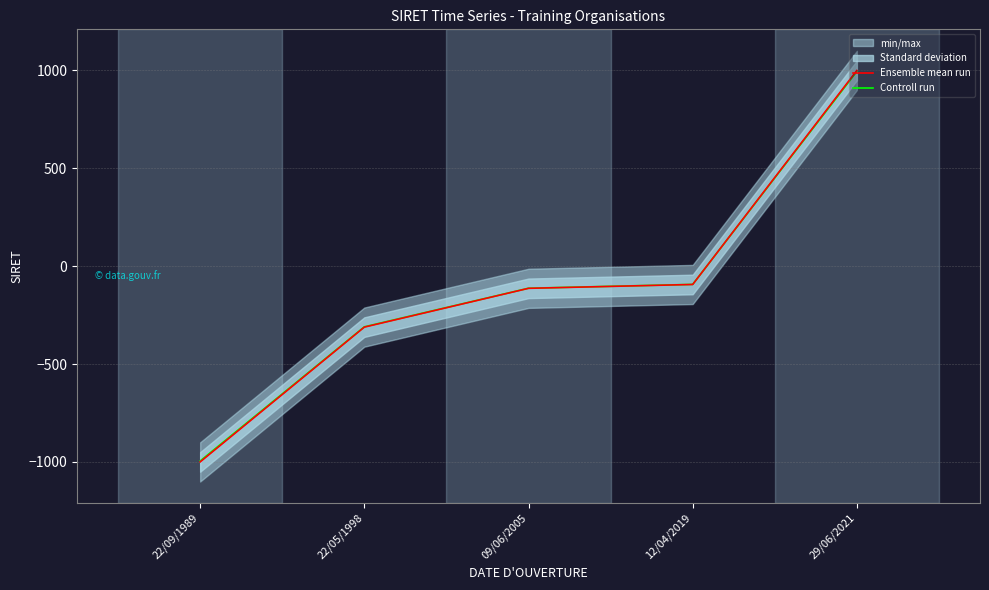

How many times do Controll run and Ensemble mean run cross each other?

1